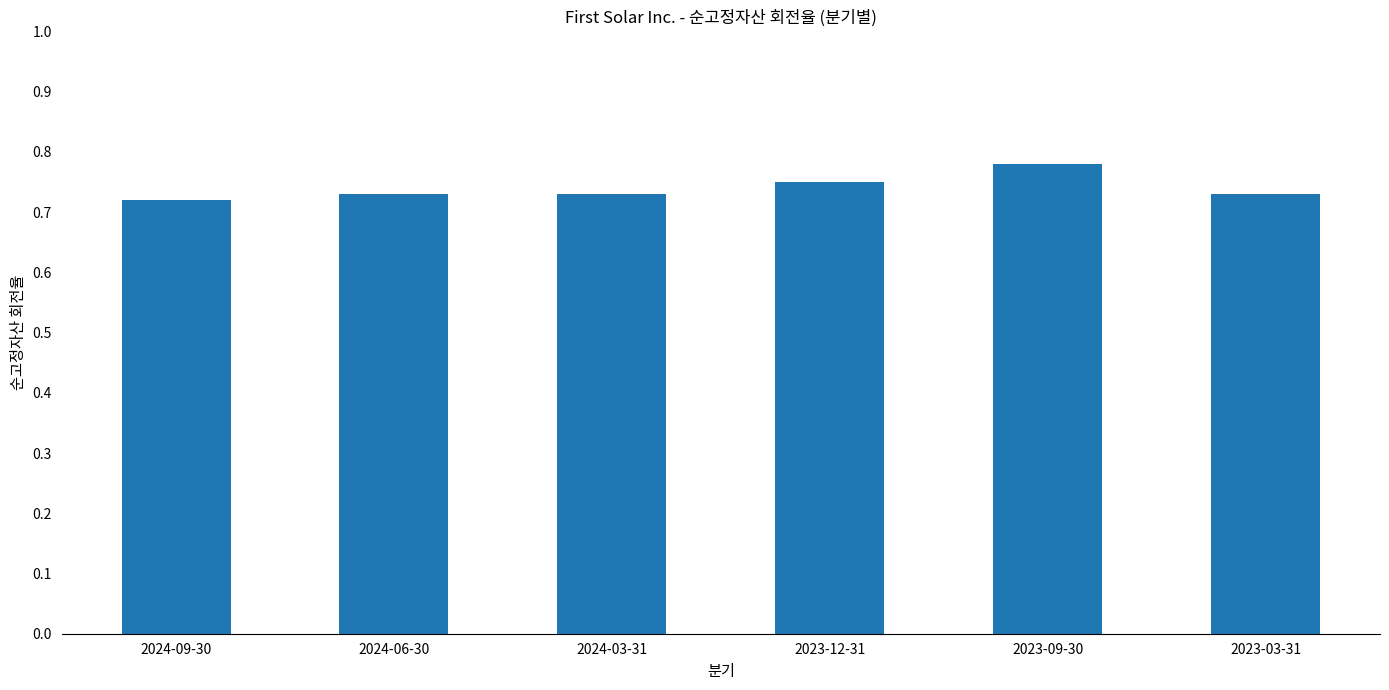

The chart shows a value of 1.3 at 2023-09-30. True or false?

False